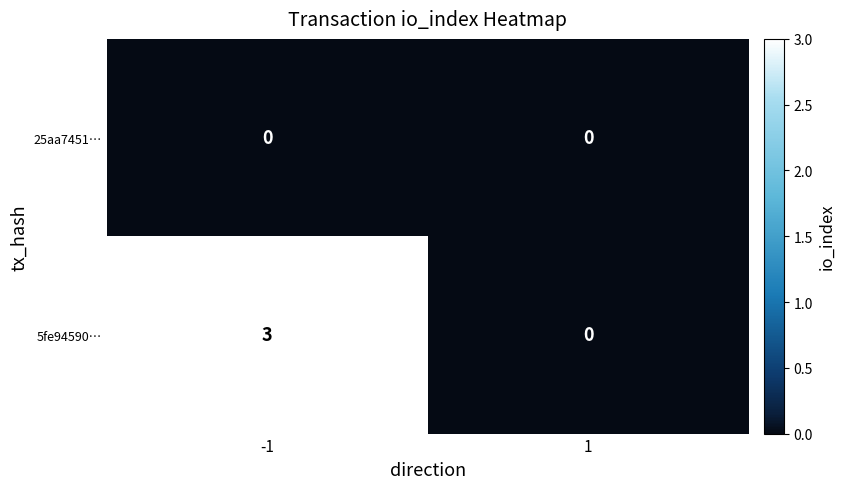

Which series has the largest total across all categories?

5fe94590…